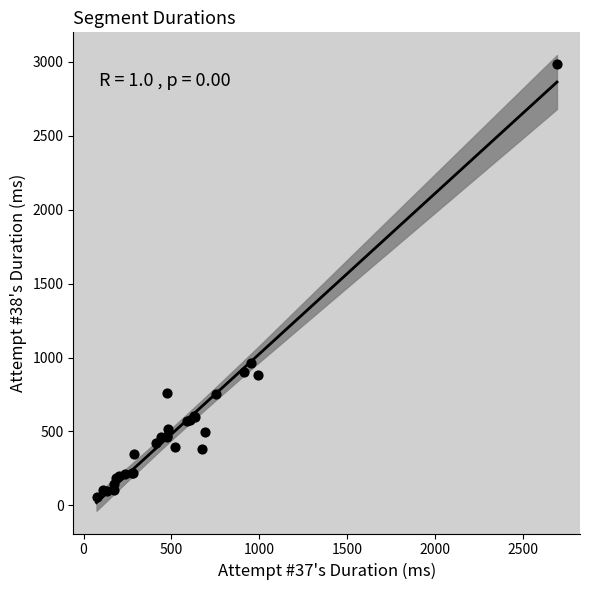

What Y value in the scatter plot is closest to 1520?

963.9